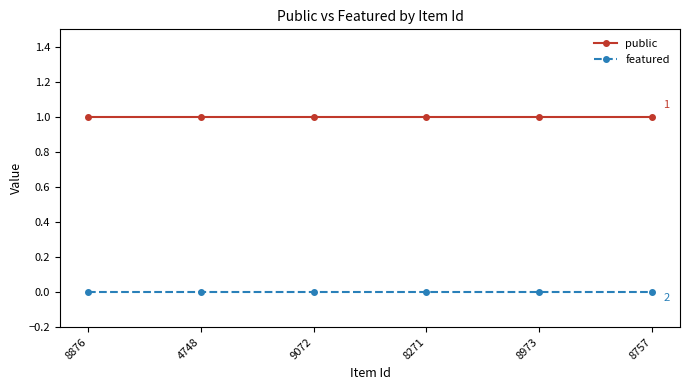

What is the minimum value for public?

1